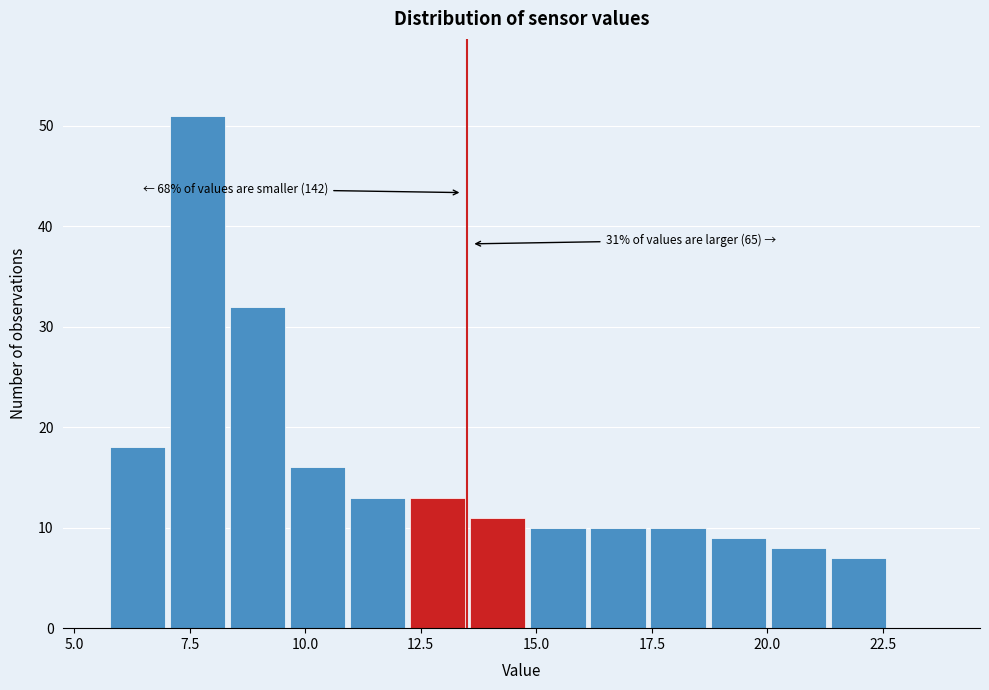

Around what value on the x-axis is the tallest bar? Give the approximate position of its centre, as read against the axis.

7.5